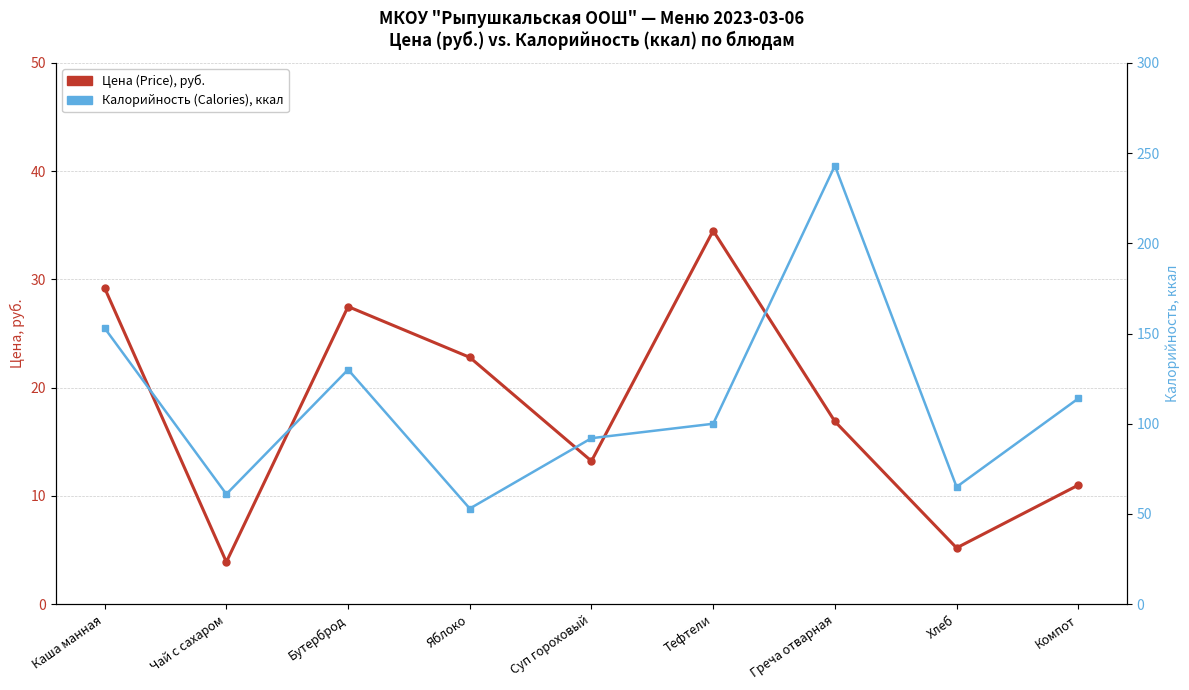

What is the lowest value of the Калорийность (Calories), ккал series?

53.0